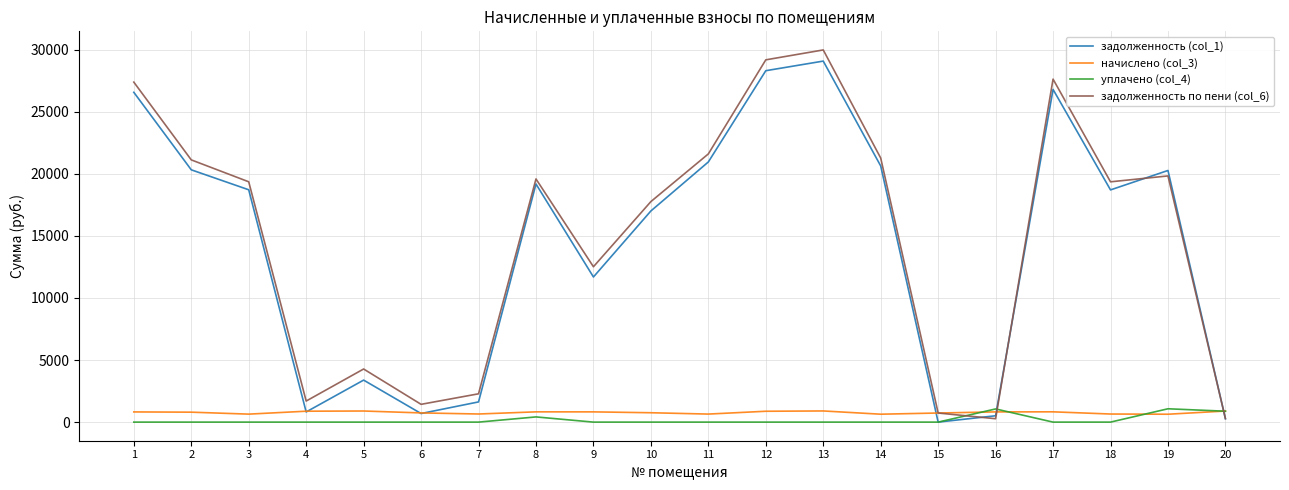

Is the value of задолженность (col_1) at 6 greater than the value of задолженность по пени (col_6) at 9?

No